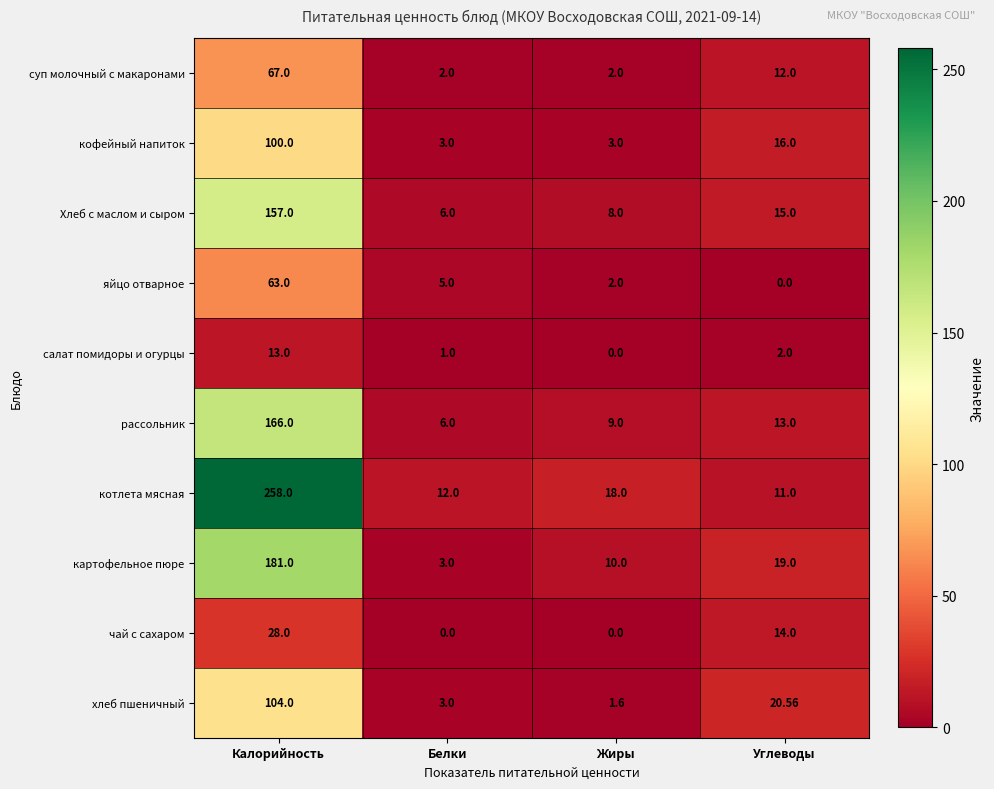

Count the number of categories in the chart.

4